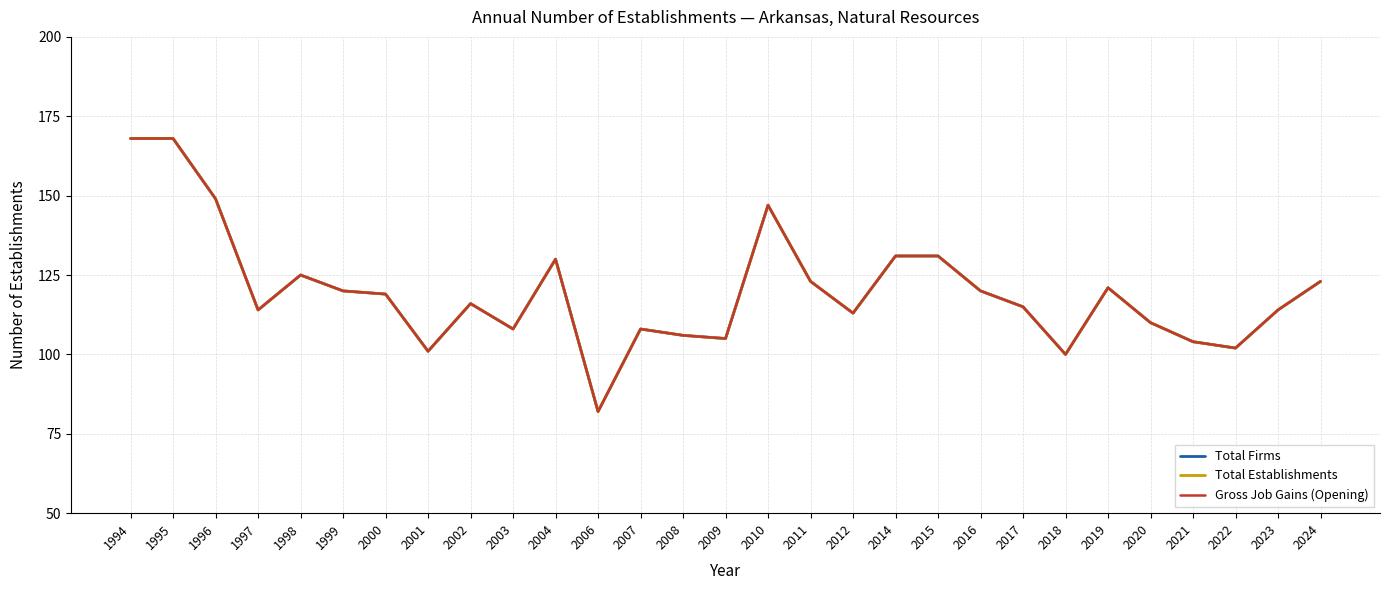

What is the value of the Gross Job Gains (Opening) point at the 28th from the left?

114